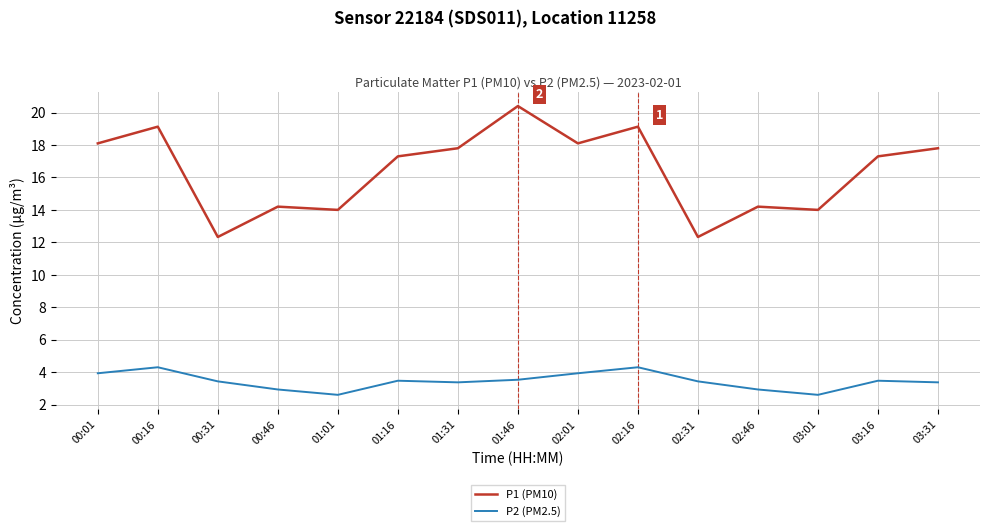

What is the sum of all P2 (PM2.5) values?

51.6